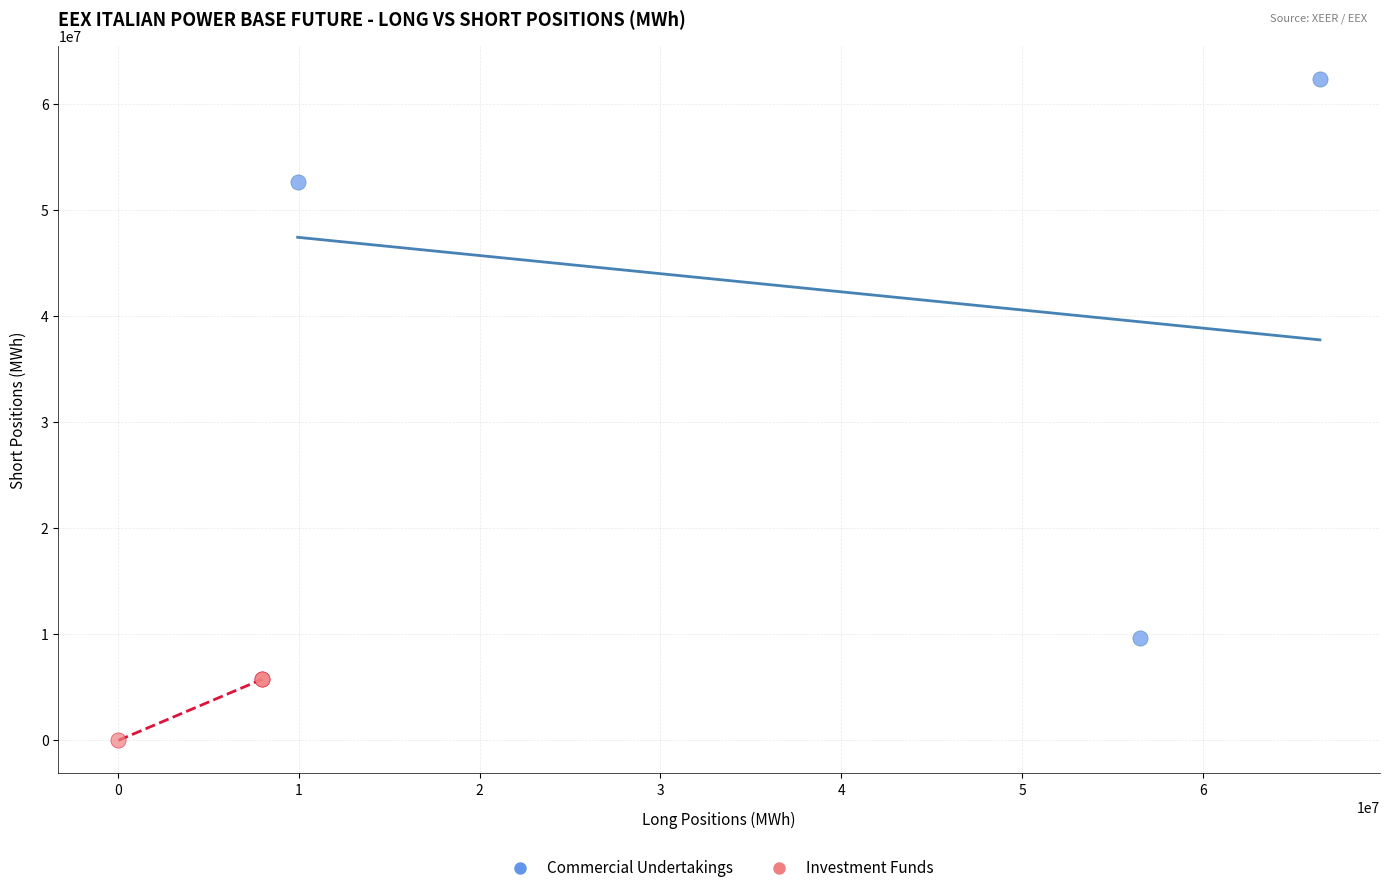

Which series contains the lowest Y value?

Investment Funds